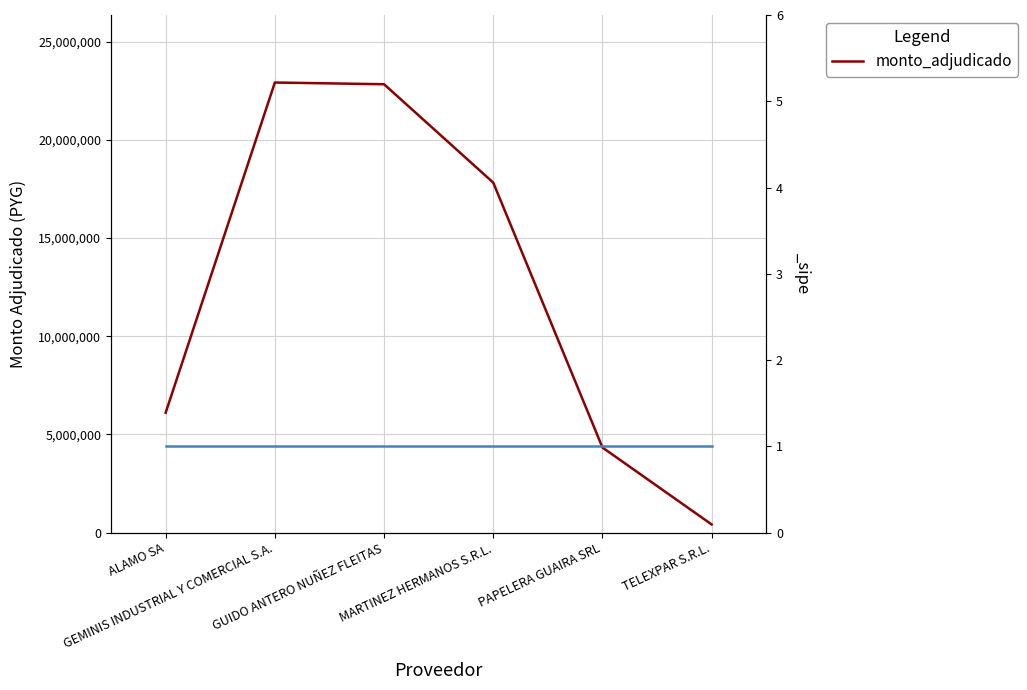

Is this an area chart (filled region under the line)?

No